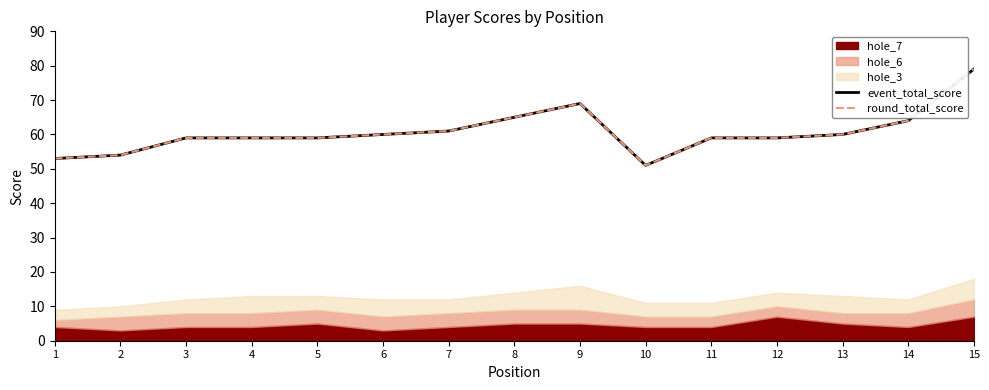

Between 8 and 15, which series saw the biggest shift?

event_total_score